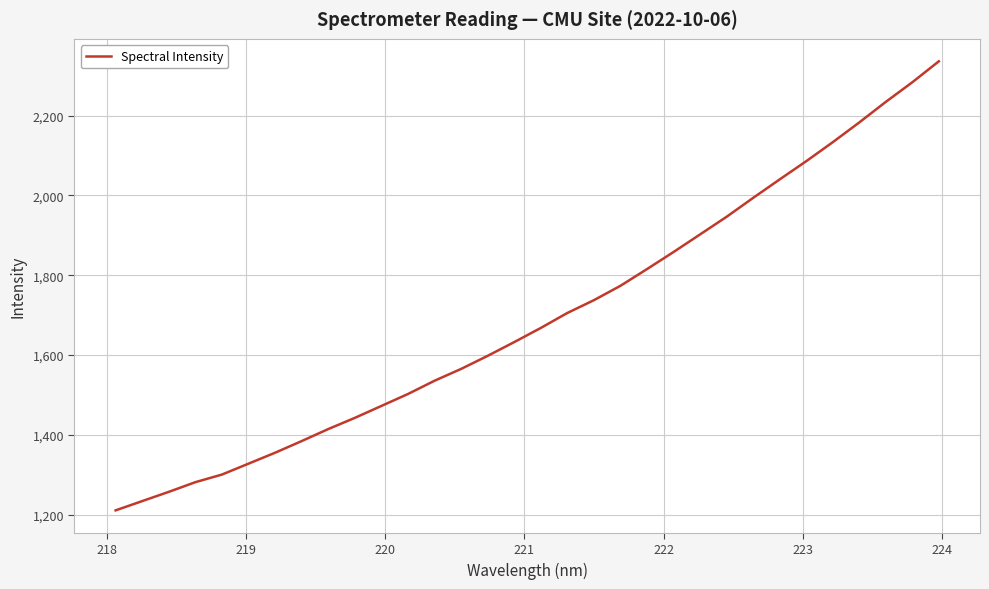

What is the greatest value displayed?

2335.9